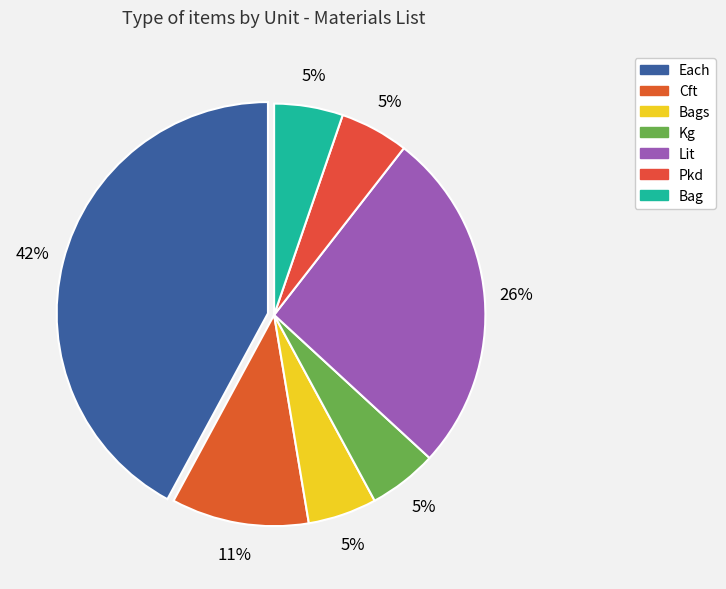

Which category has the smallest portion of the pie?

Bags